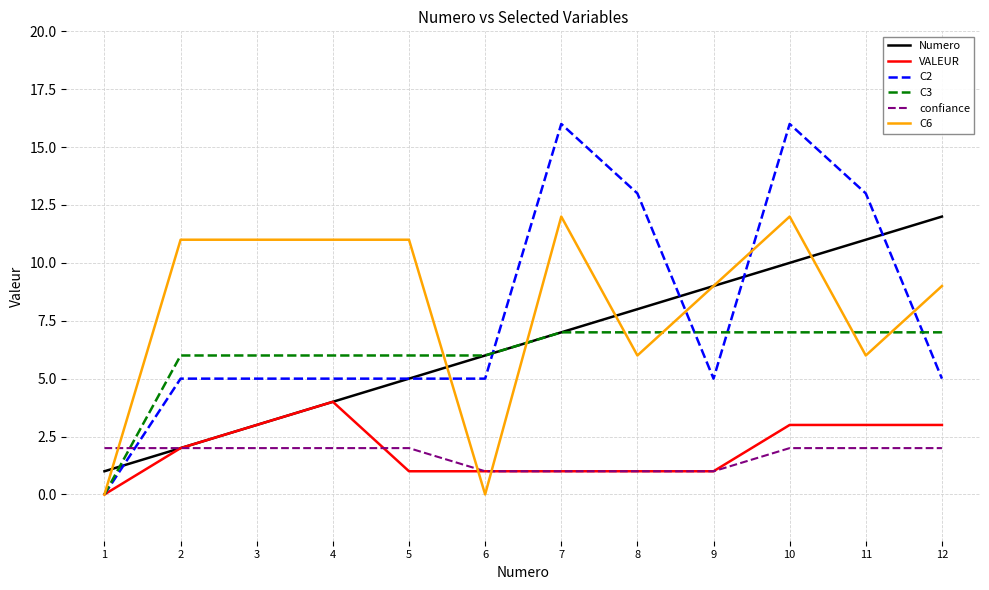

Which series has the largest total across all categories?

C6